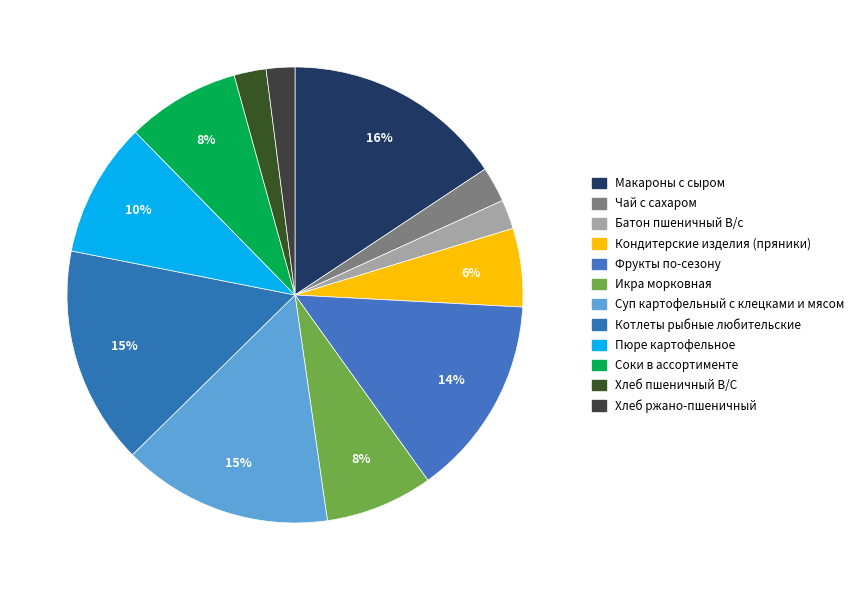

Rank the categories by value from highest to lowest.

Макароны с сыром, Котлеты рыбные любительские, Суп картофельный с клецками и мясом, Фрукты по-сезону, Пюре картофельное, Соки в ассортименте, Икра морковная, Кондитерские изделия (пряники), Чай с сахаром, Хлеб пшеничный В/С, Батон пшеничный В/с, Хлеб ржано-пшеничный